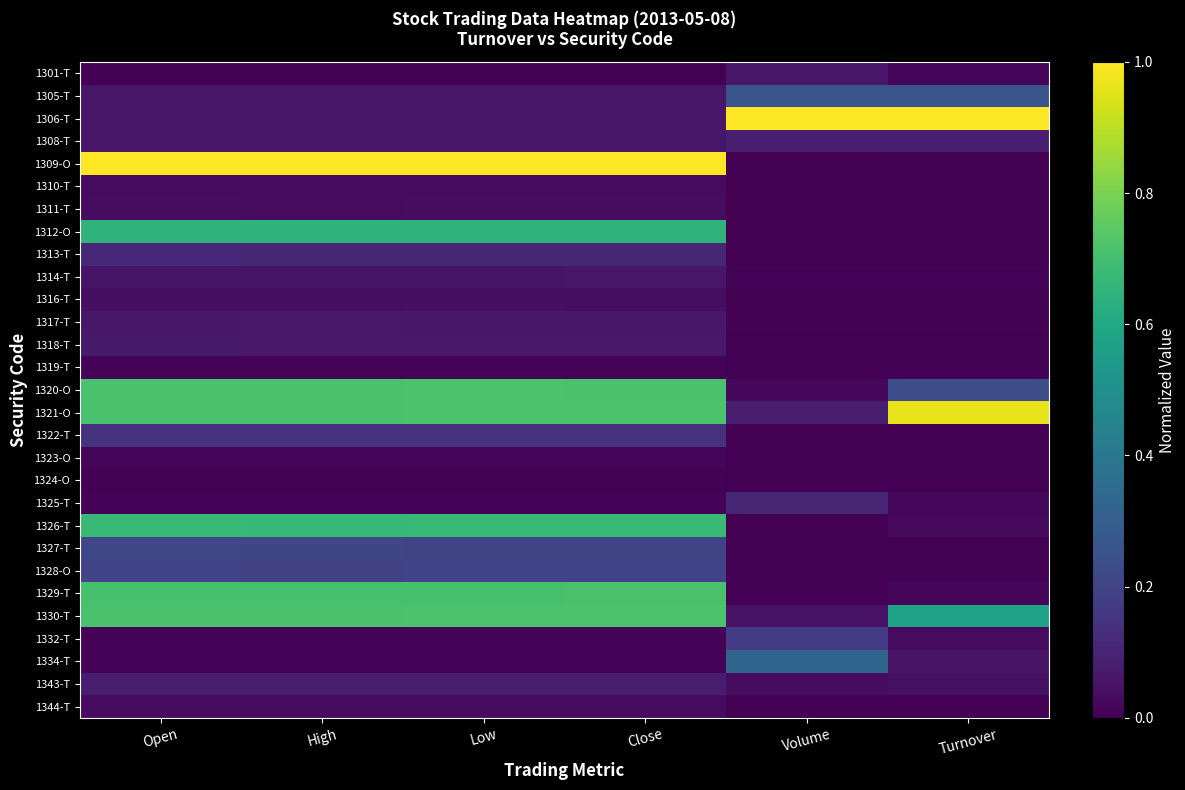

What is the spread (max minus min) of values at Turnover?

1.0